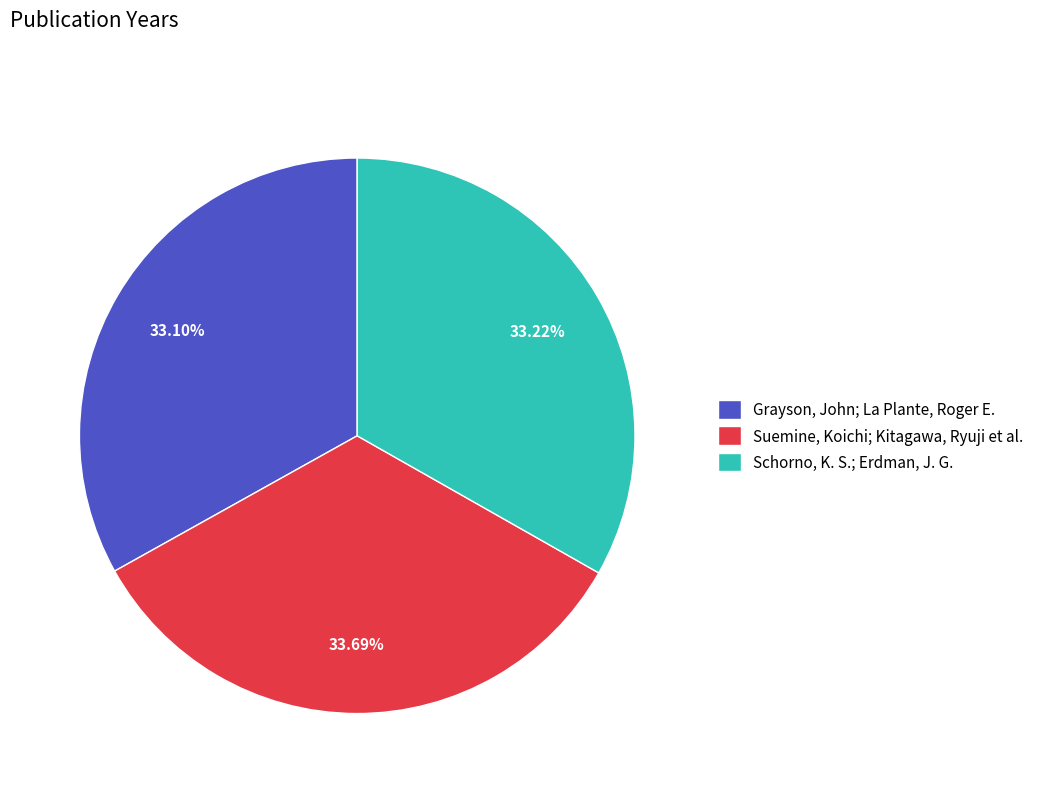

To the nearest percent, what percentage of the pie is Schorno, K. S.; Erdman, J. G.?

33%